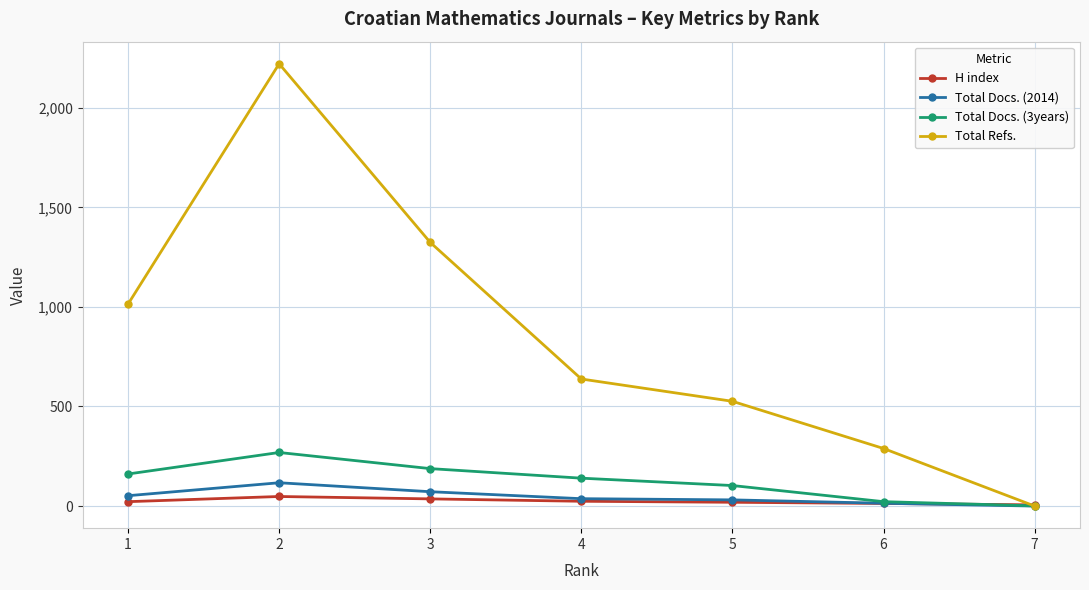

How many lines are shown in the chart?

4